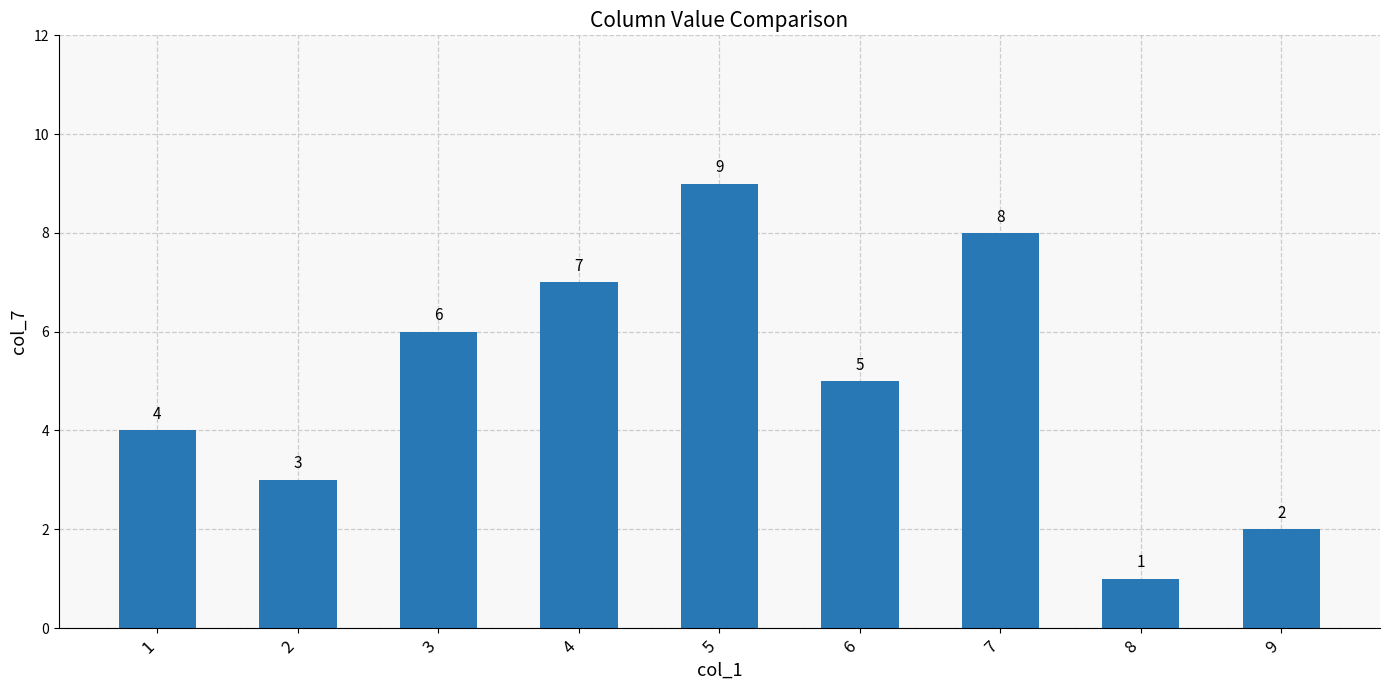

List the labels in order of value, largest first.

5, 7, 4, 3, 6, 1, 2, 9, 8